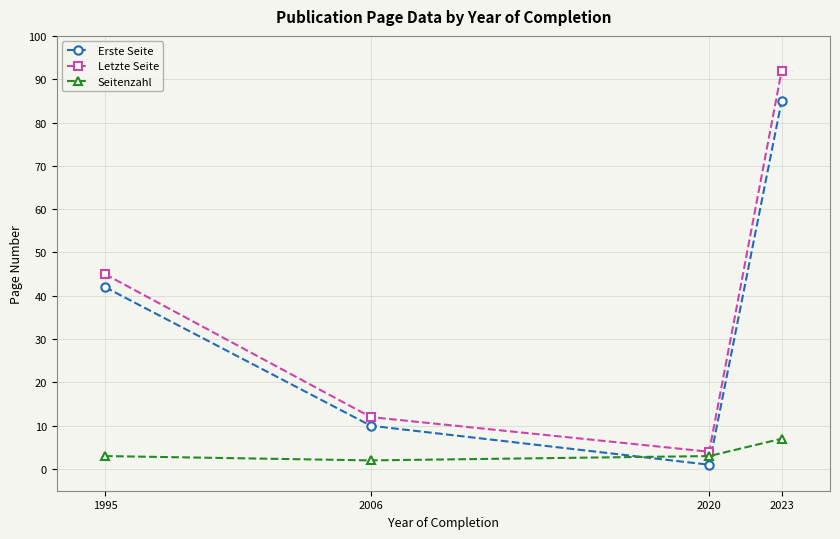

Read the Seitenzahl value at 2006.

2